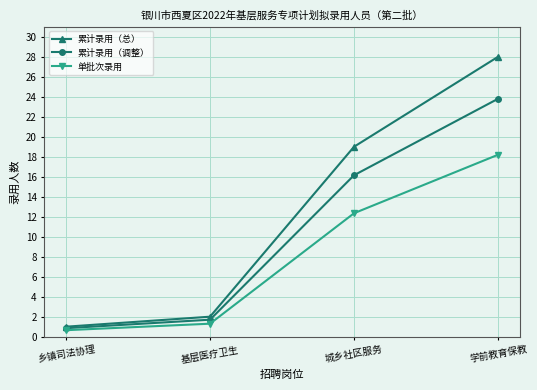

True or false: 累计录用（总） has more than 0 points higher than both neighbors.

False